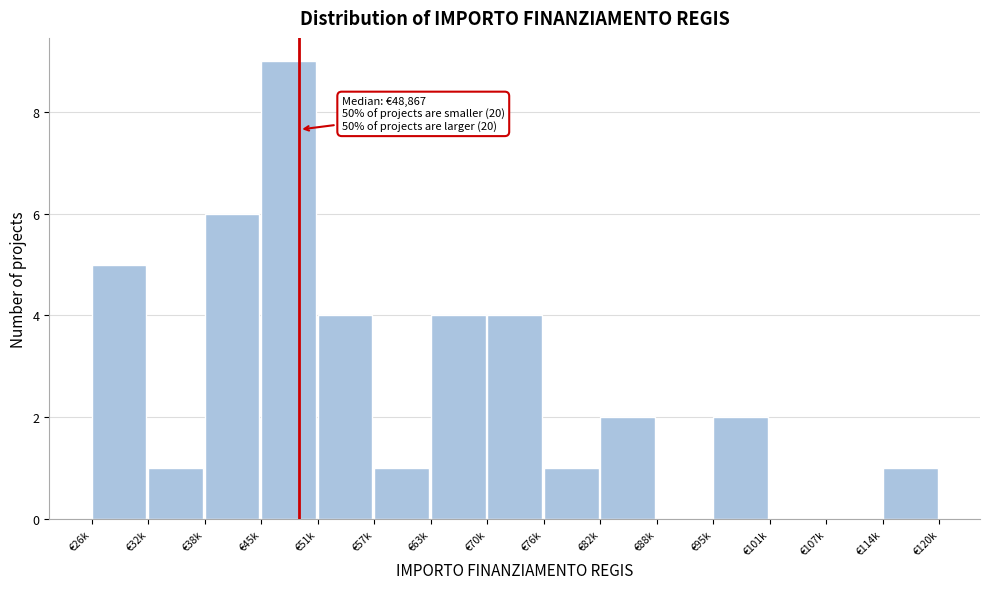

Reading left to right, transcribe all the data shown in this chart.

€26k=5	€32k=1	€38k=6	€45k=9	€51k=4	€57k=1	€63k=4	€70k=4	€76k=1	€82k=2	€88k=0	€95k=2	€101k=0	€107k=0	€114k=1